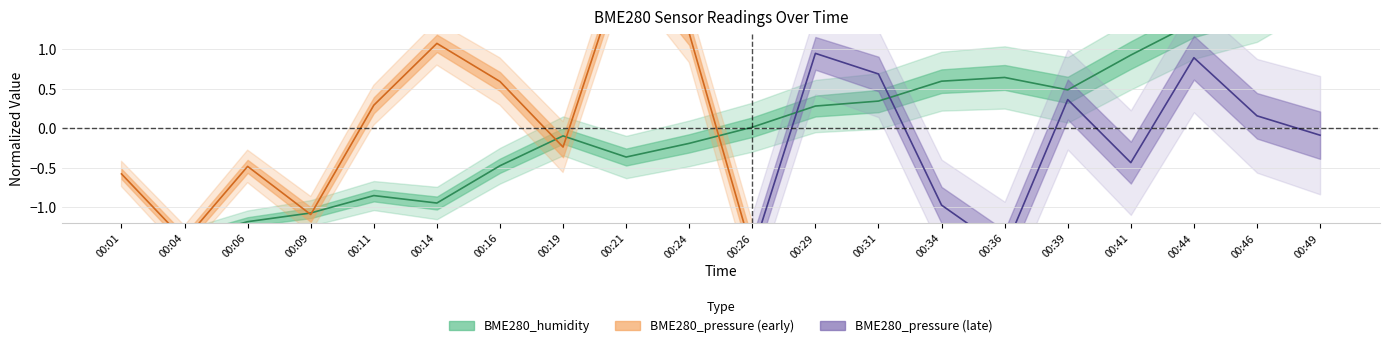

Where is the first local minimum?

00:14